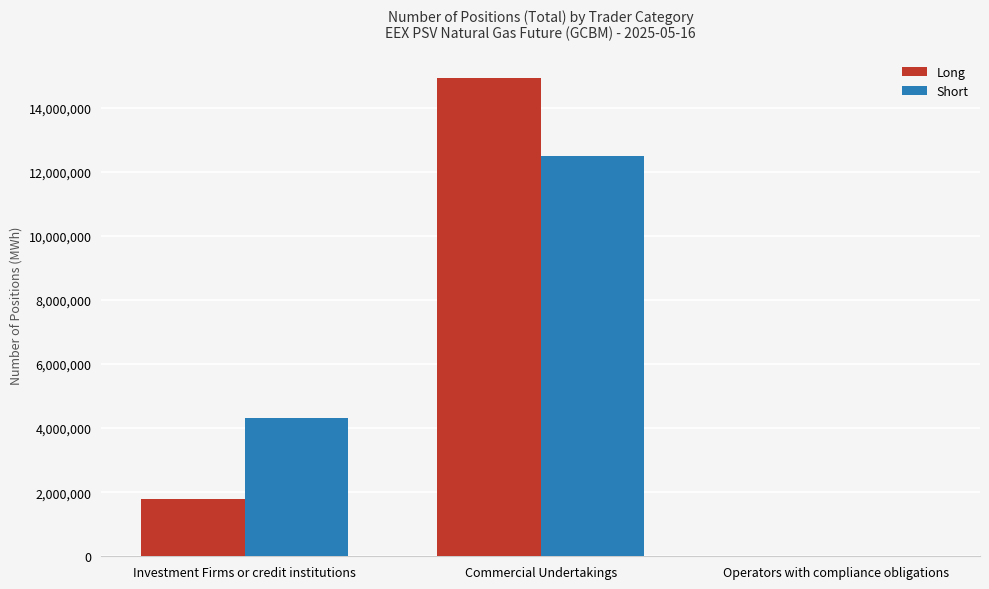

Is it true that Long equals 0 at Operators with compliance obligations?

True